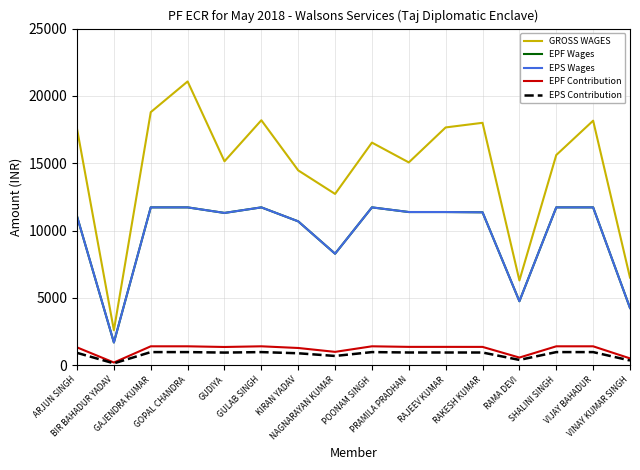

True or false: EPS Wages has more than 2 points higher than both neighbors.

False